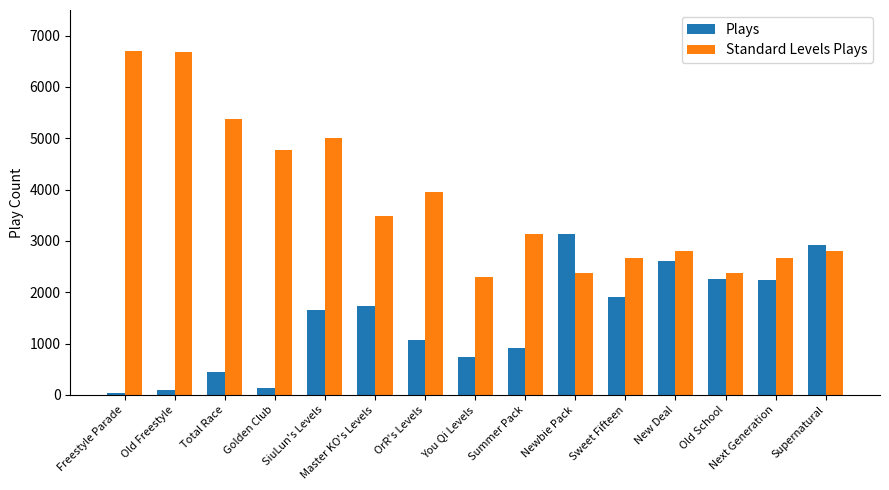

Is it true that Standard Levels Plays equals 1437 at Summer Pack?

False